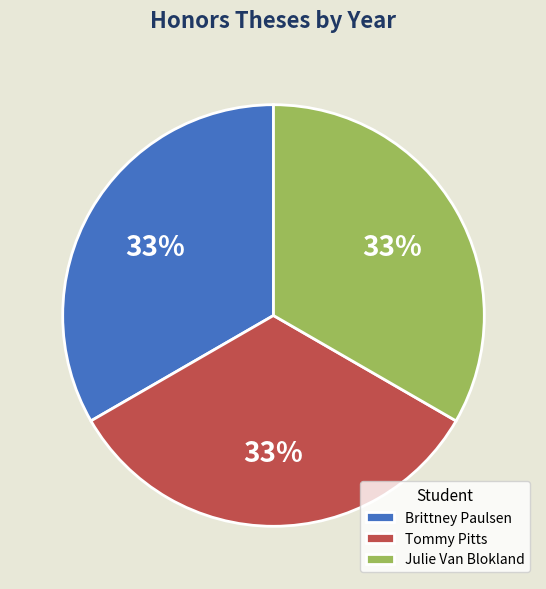

Does Julie Van Blokland represent more than half of the total?

No